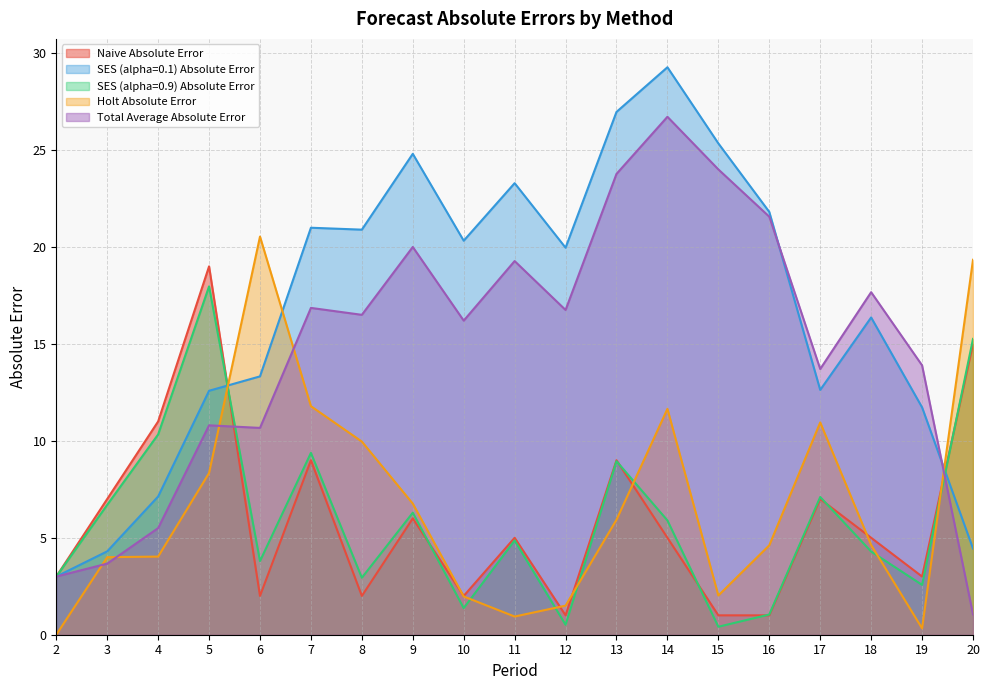

At which category does SES (alpha=0.1) Absolute Error reach its first local valley?

8